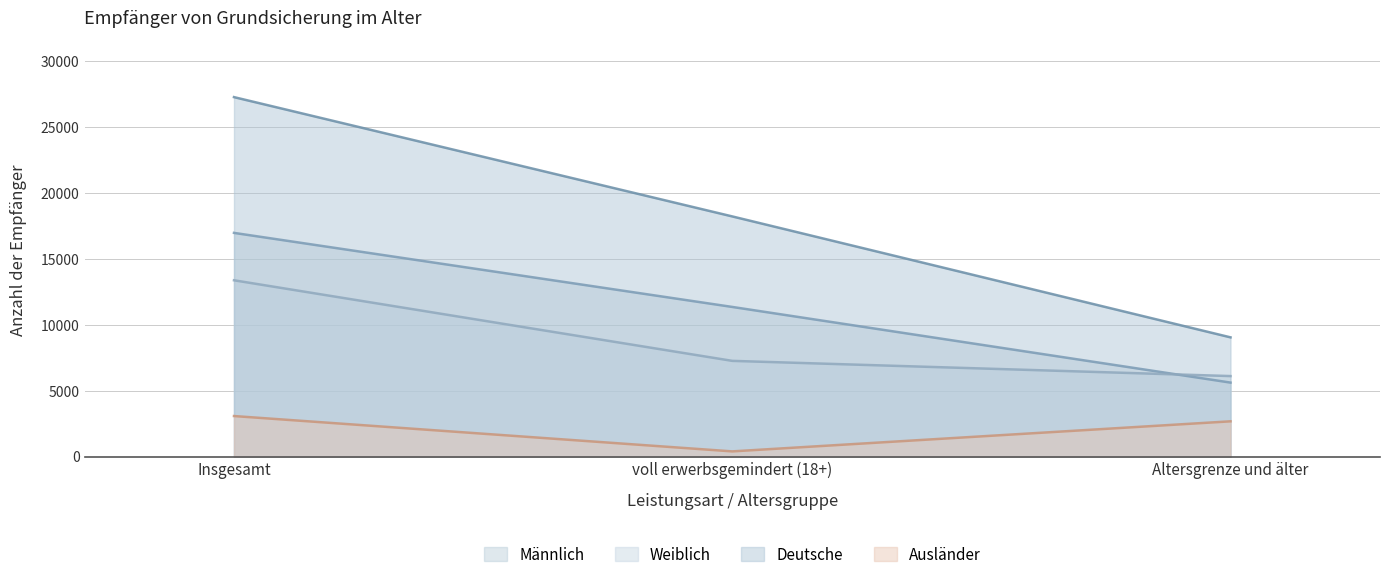

At which label does Weiblich reach its peak?

Insgesamt